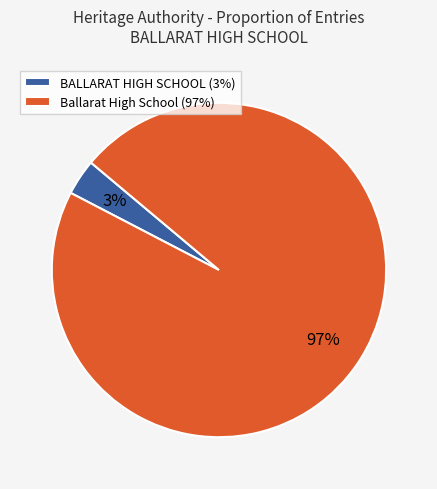

Rank the categories by value from highest to lowest.

Ballarat High School, BALLARAT HIGH SCHOOL